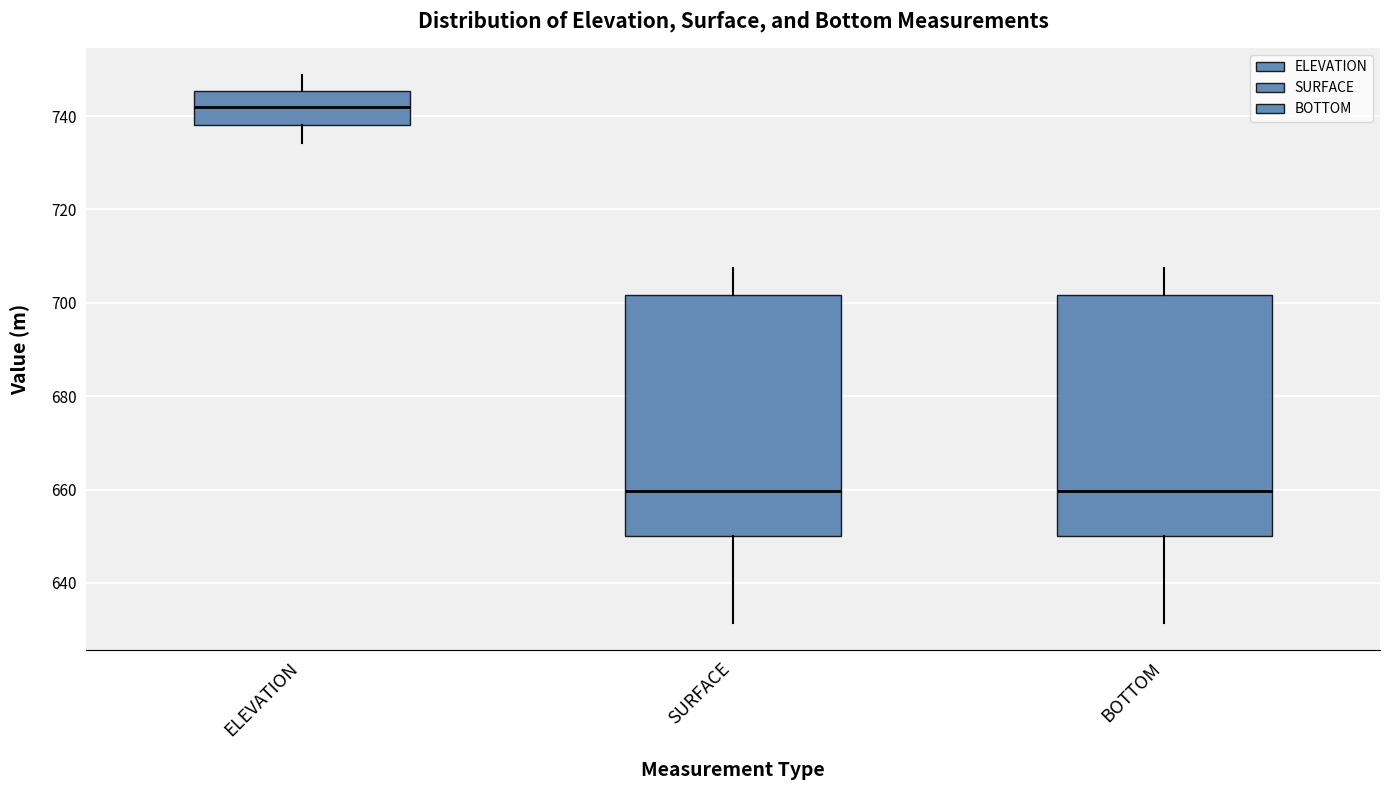

Where does the upper whisker of the box for BOTTOM end on the y-axis? The values are not printed on the chart, so give them approximately, as read against the axis.

708